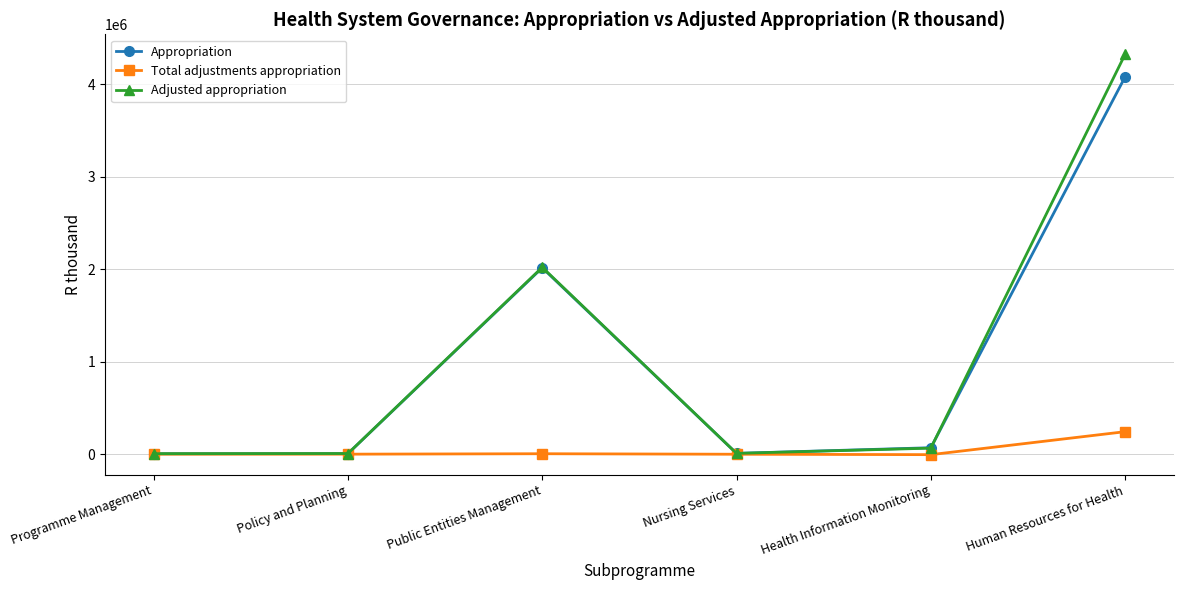

What is the sum of the Adjusted appropriation values at Nursing Services and Public Entities Management?

2030363